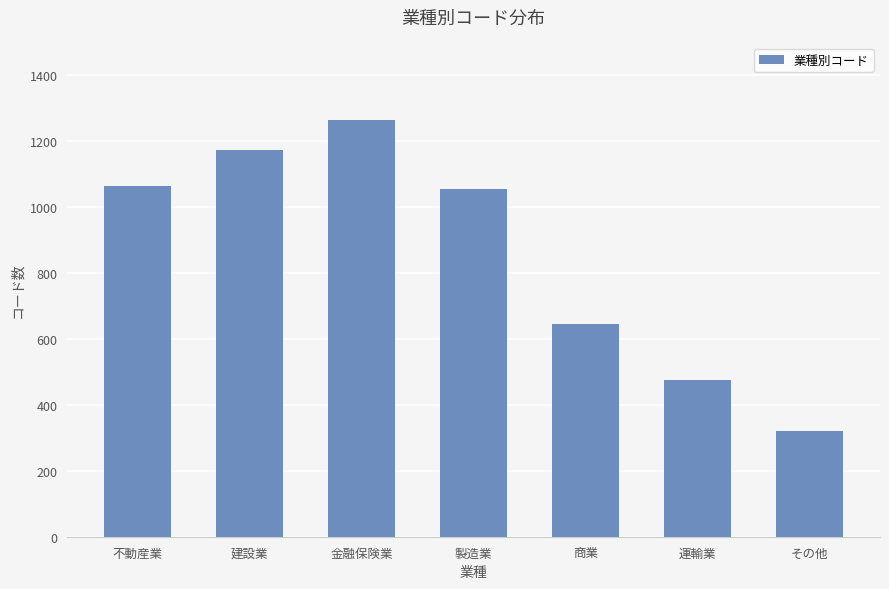

Reading left to right, transcribe all the data shown in this chart.

不動産業=1065	建設業=1175	金融保険業=1265	製造業=1055	商業=645	運輸業=475	その他=320